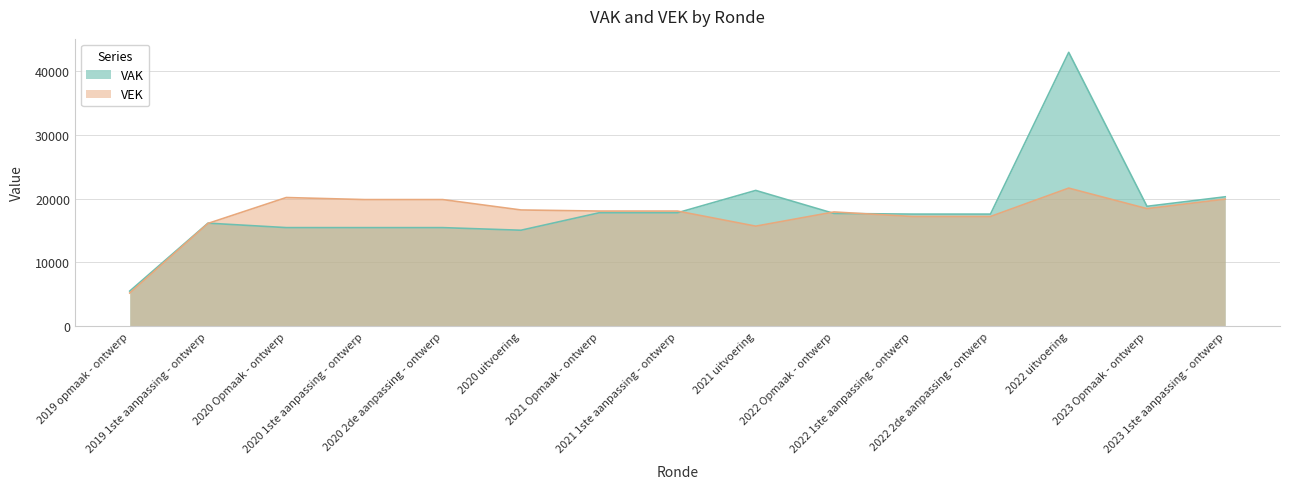

Is the value of VAK at 2022 2de aanpassing - ontwerp greater than the value of VEK at 2022 uitvoering?

No